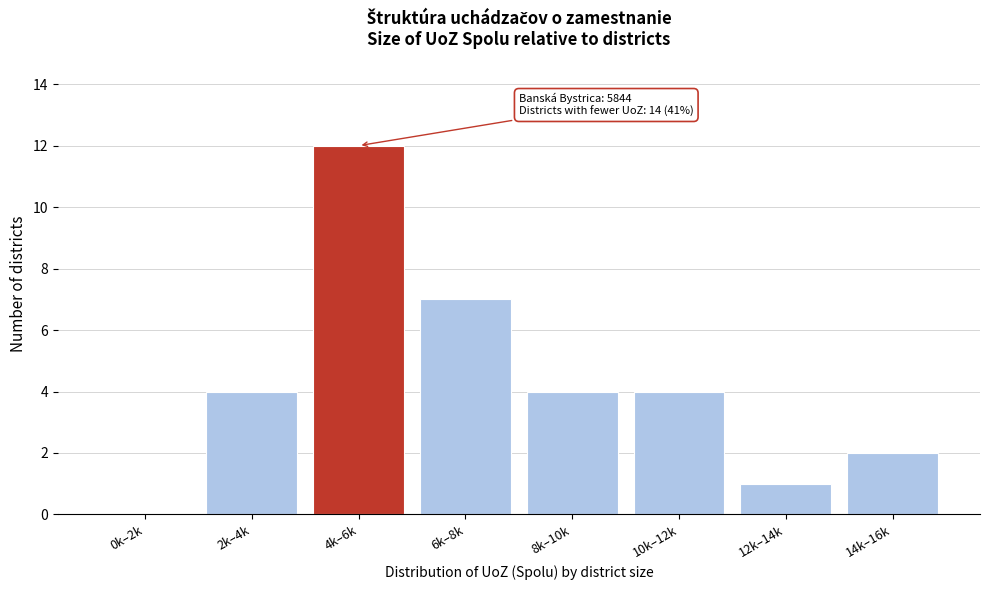

Reading left to right, what are all the values shown in this chart?

0k–2k=0	2k–4k=4	4k–6k=12	6k–8k=7	8k–10k=4	10k–12k=4	12k–14k=1	14k–16k=2